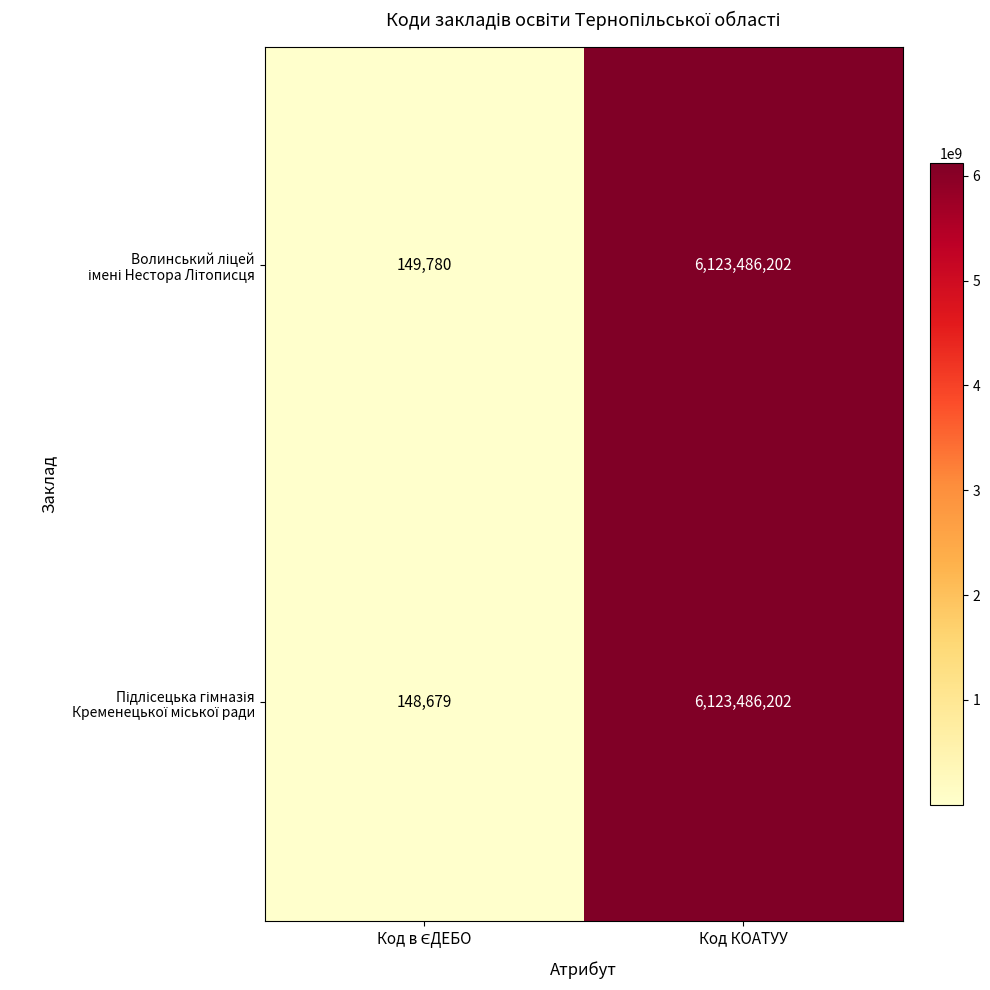

At which category does the chart reach its peak across all series?

Код КОАТУУ